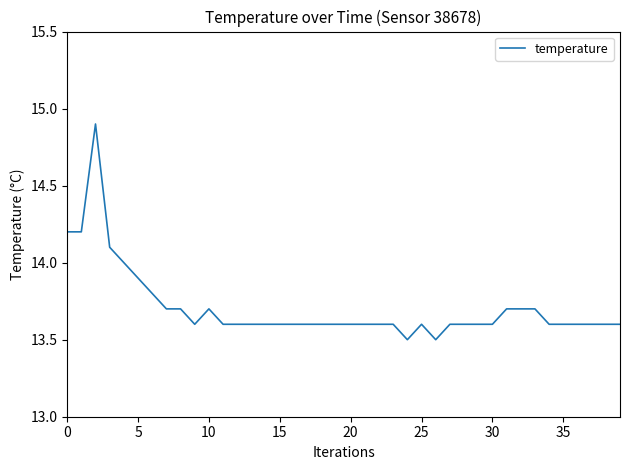

What is the minimum value shown in the chart?

13.5